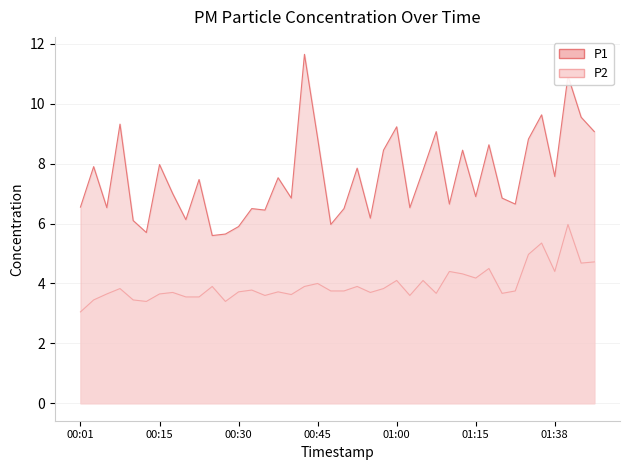

Reading left to right, what are all the values shown in this chart?

P1: 6.5	7.9	6.5	9.3	6.1	5.7	8.0	7.0	6.1	7.5	5.6	5.7	5.9	6.5	6.5	7.5	6.8	11.7	8.8	6.0	6.5	7.8	6.2	8.4	9.2	6.5	7.8	9.1	6.7	8.4	6.9	8.6	6.8	6.7	8.8	9.6	7.6	10.9	9.6	9.1
P2: 3.0	3.5	3.6	3.8	3.5	3.4	3.6	3.7	3.5	3.5	3.9	3.4	3.7	3.8	3.6	3.7	3.6	3.9	4.0	3.8	3.8	3.9	3.7	3.8	4.1	3.6	4.1	3.7	4.4	4.3	4.2	4.5	3.7	3.8	5.0	5.3	4.4	6.0	4.7	4.7